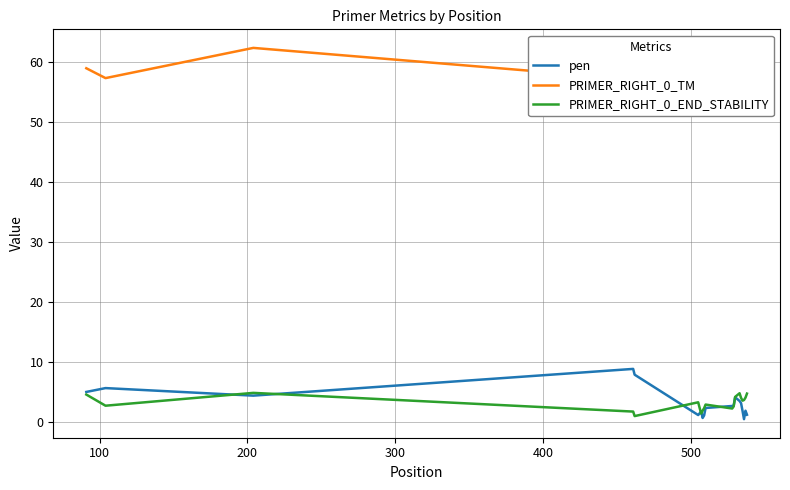

What is the maximum value for pen?

8.8